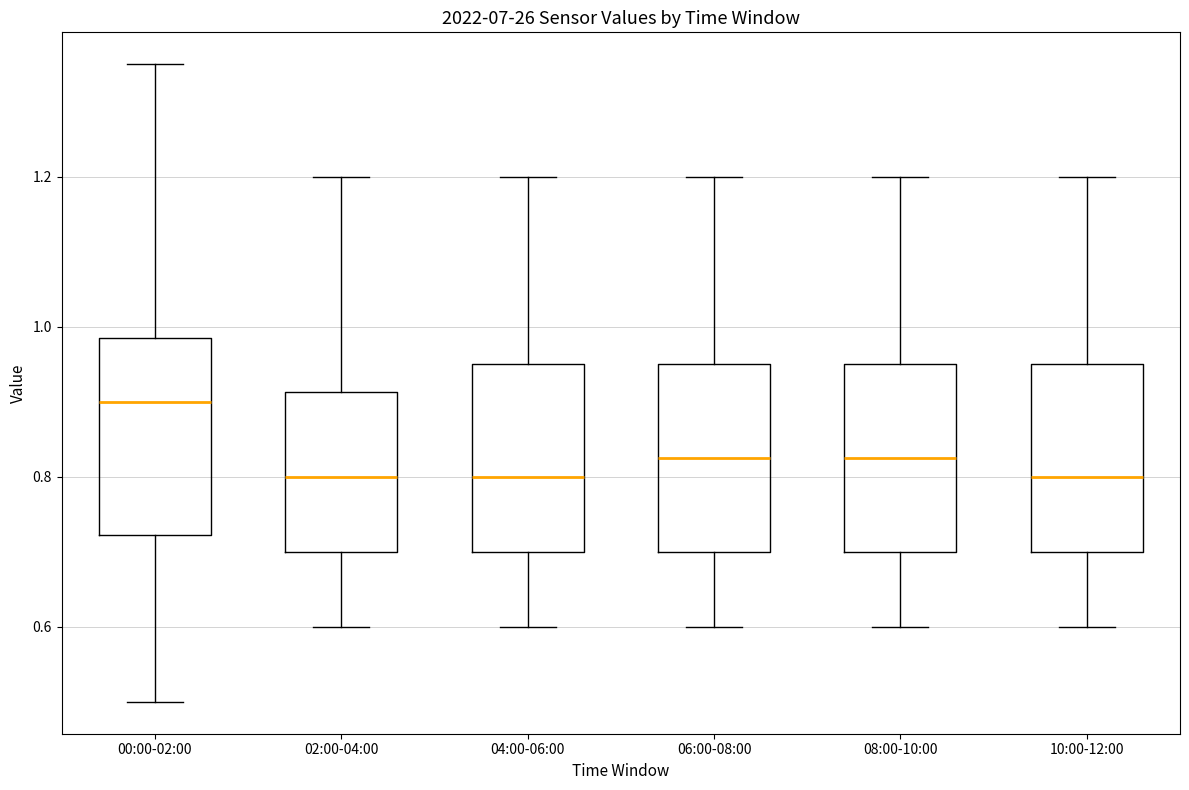

Reading left to right, transcribe this box plot: for each box, give where its median line is, the range the box spans, and where its two whiskers end, as read against the y-axis. The values are not printed on the chart, so give them approximately, as read against the axis.

00:00-02:00: median 0.90, box 0.72 to 0.98, whiskers 0.50 to 1.36
02:00-04:00: median 0.80, box 0.70 to 0.92, whiskers 0.60 to 1.20
04:00-06:00: median 0.80, box 0.70 to 0.96, whiskers 0.60 to 1.20
06:00-08:00: median 0.82, box 0.70 to 0.96, whiskers 0.60 to 1.20
08:00-10:00: median 0.82, box 0.70 to 0.96, whiskers 0.60 to 1.20
10:00-12:00: median 0.80, box 0.70 to 0.96, whiskers 0.60 to 1.20